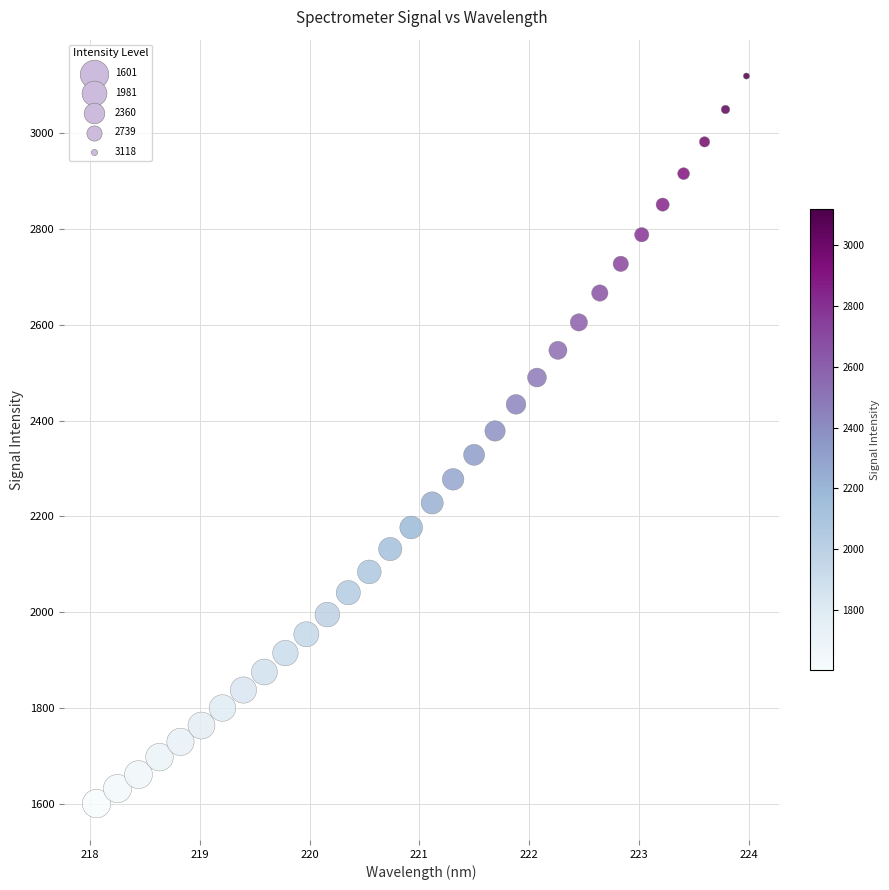

What is the range of X values (max minus min)?

5.9